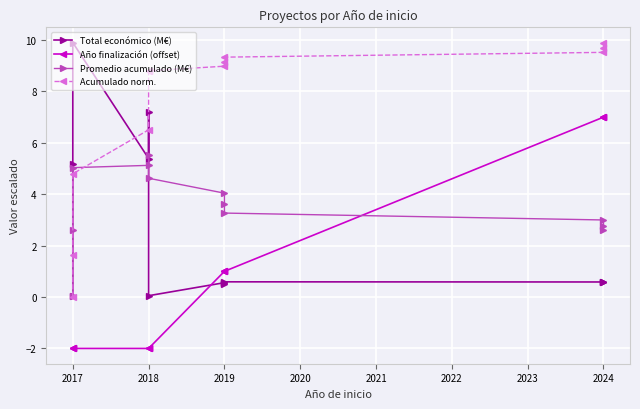

What is the difference between the maximum and minimum values in the Total económico (M€) series?

9.9